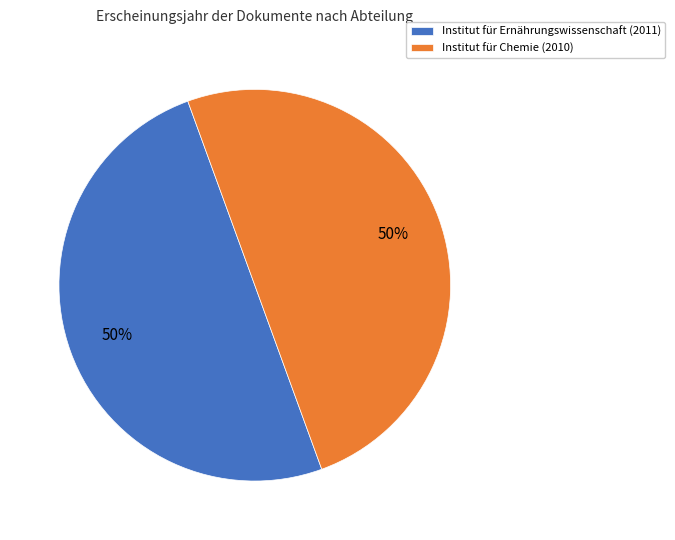

The Institut für Ernährungswissenschaft (2011) slice represents 50% of the pie. True or false?

True